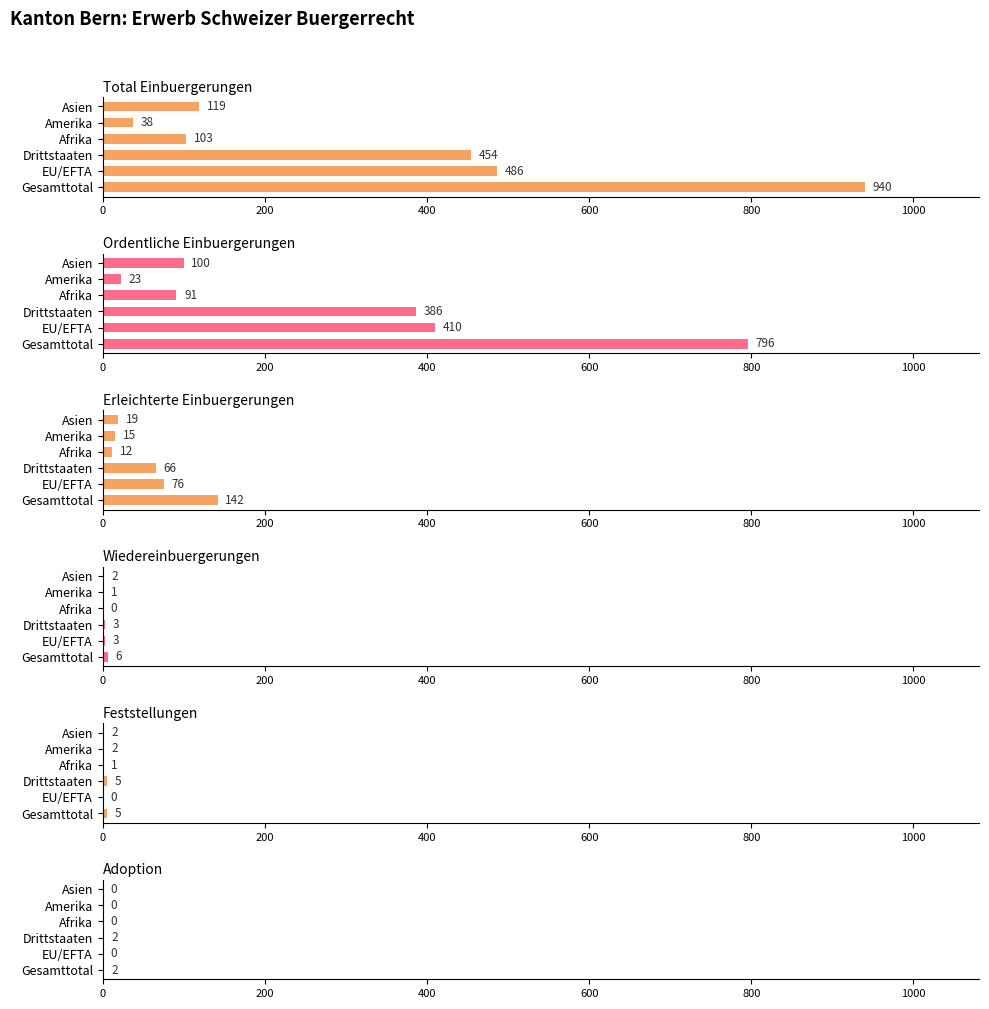

How many values in the Erleichterte Einbuergerungen series are below 66?

3